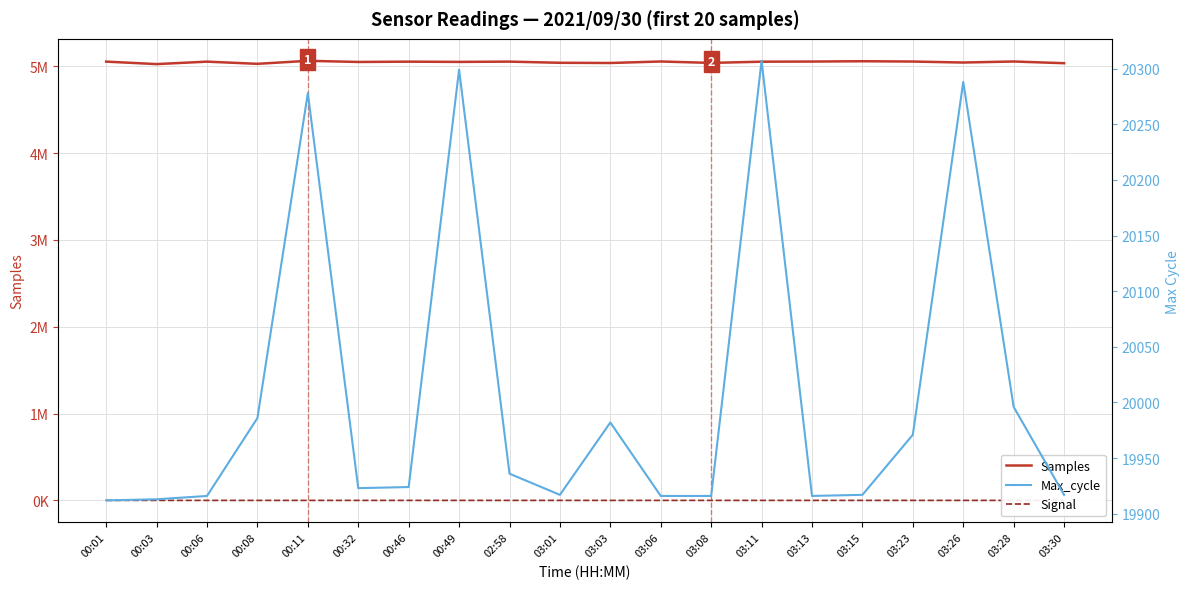

Where is the first local maximum for Samples?

00:06